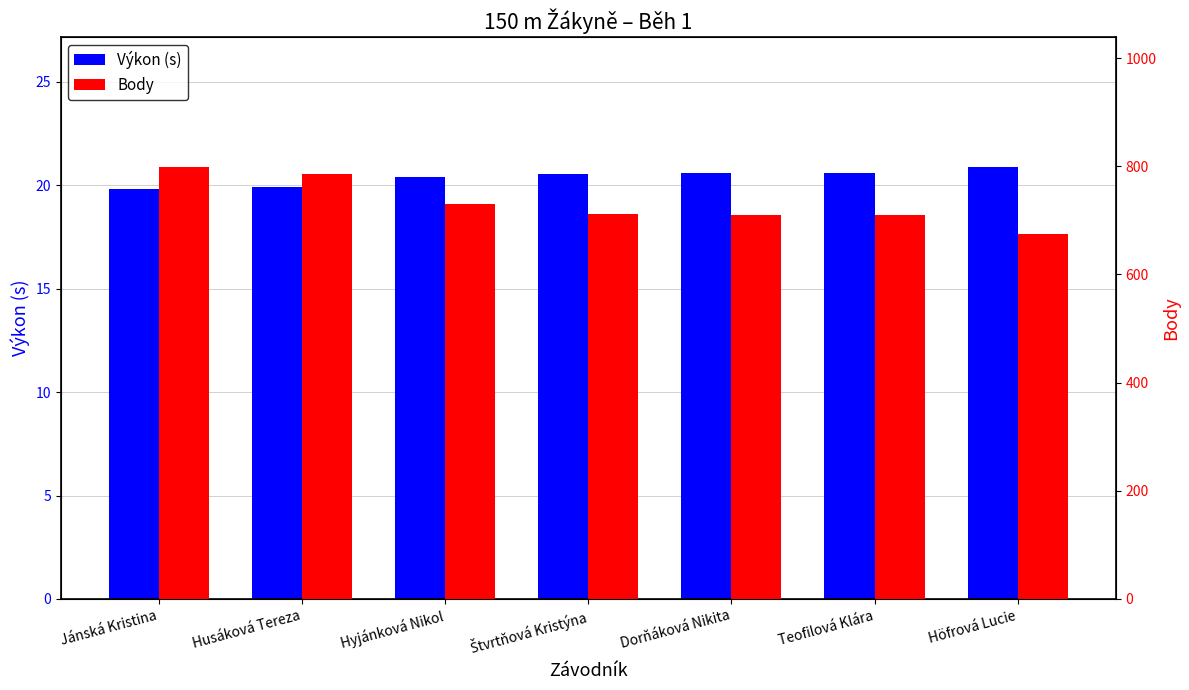

Which series has the widest spread of values?

Body